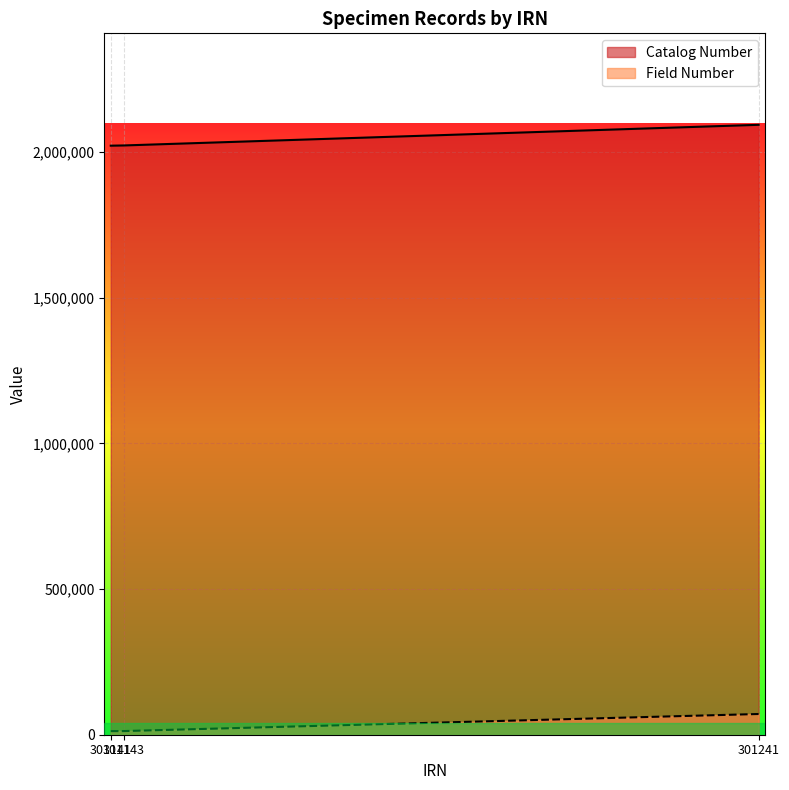

How many categories are shown in the chart?

3